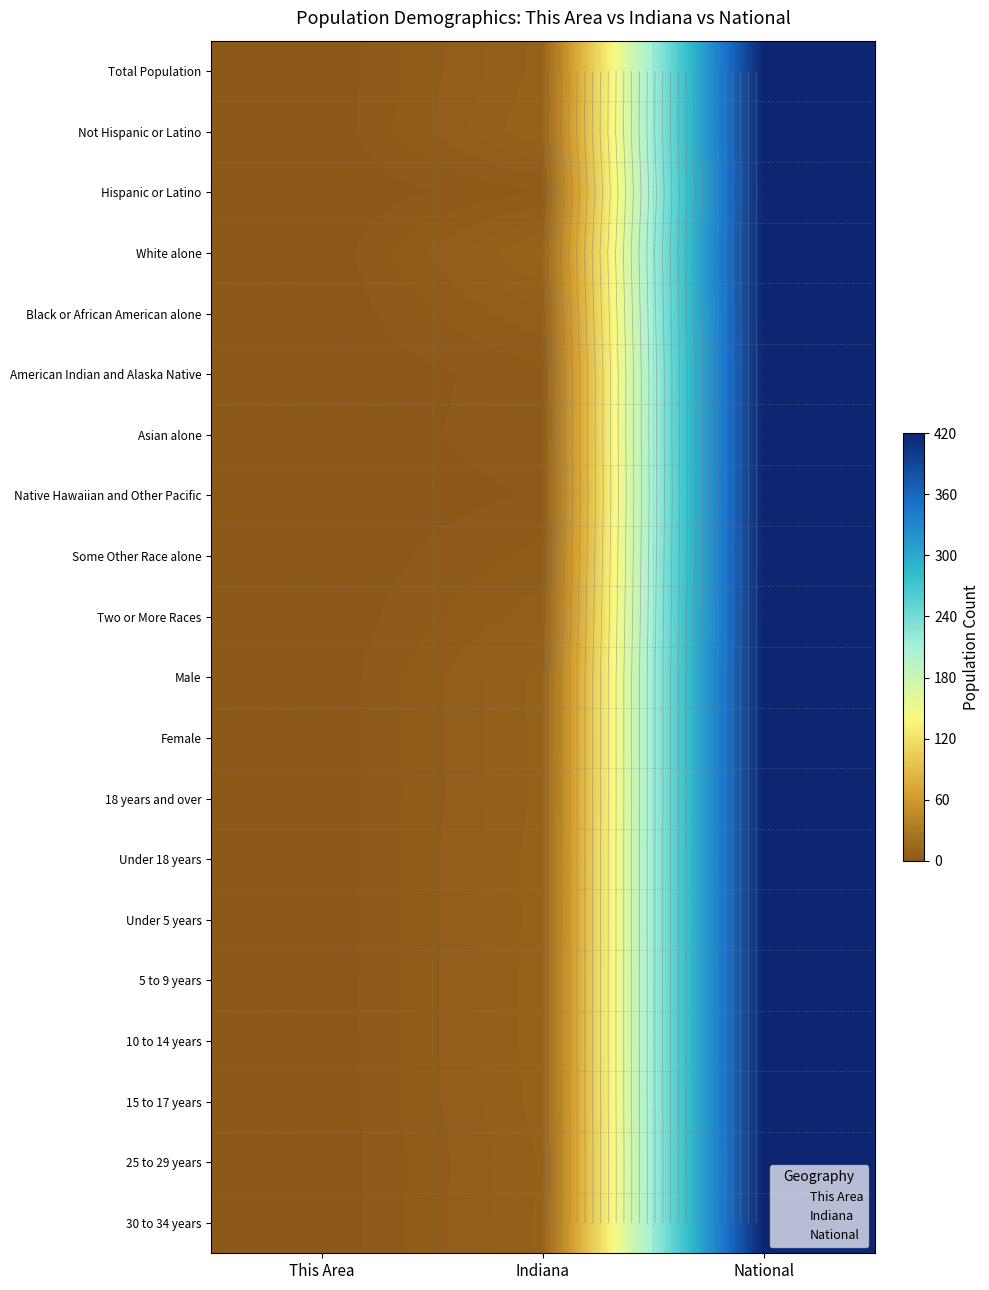

The Some Other Race alone series shows 629.2 at National. True or false?

False